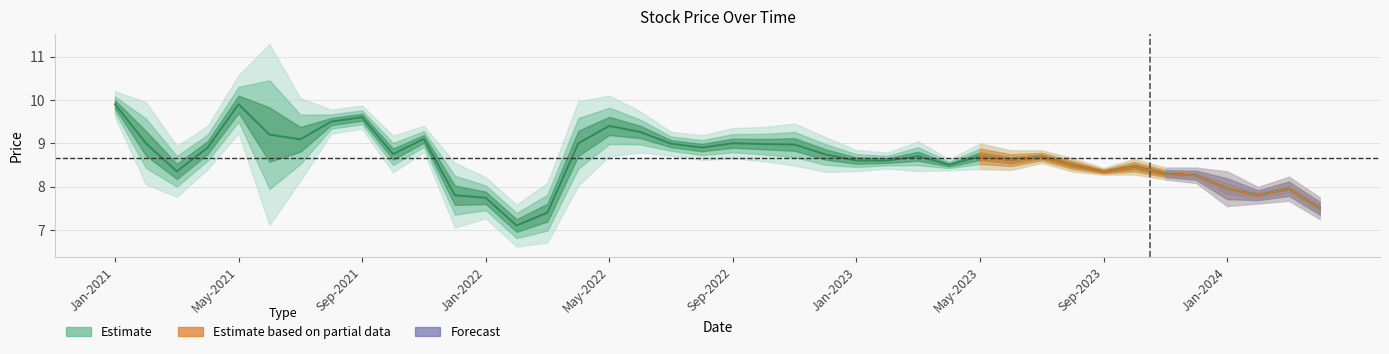

What is the maximum value shown in the chart?

9.9